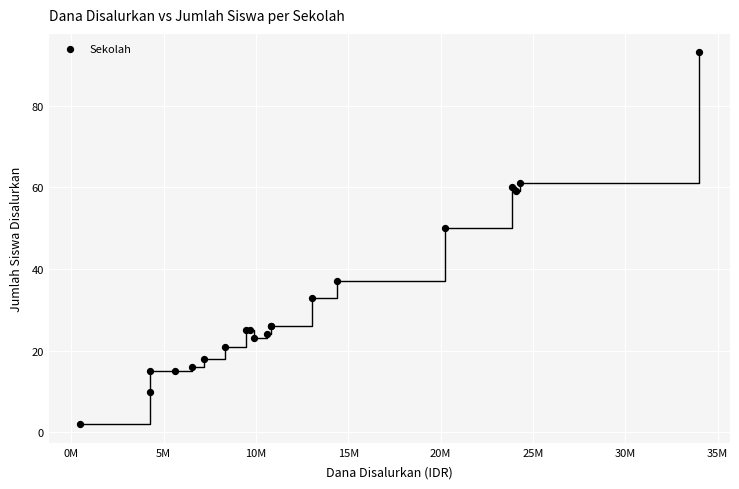

What Y value in the scatter plot is closest to 47?

50